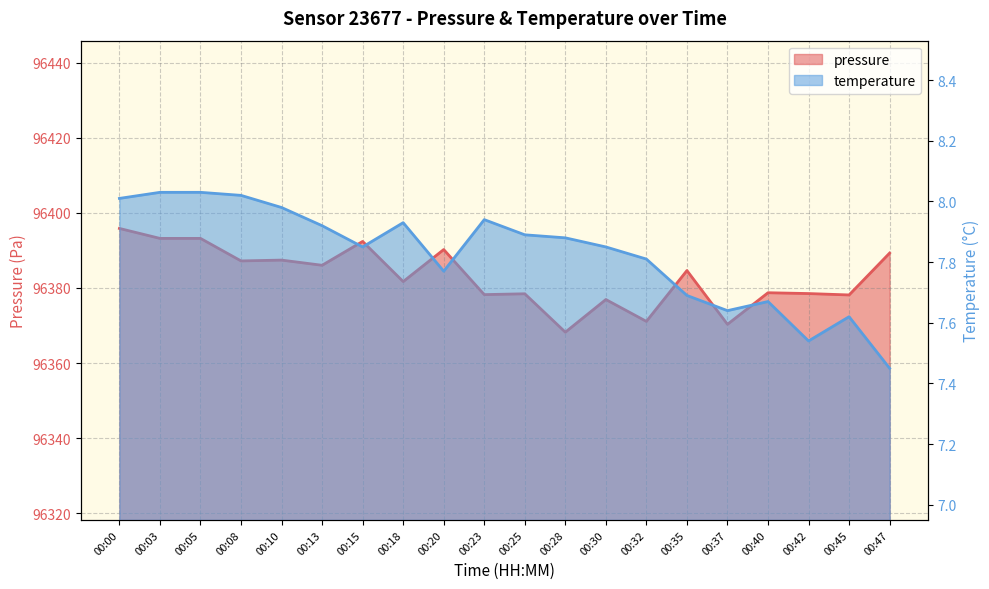

What is the minimum value for pressure?

96368.2